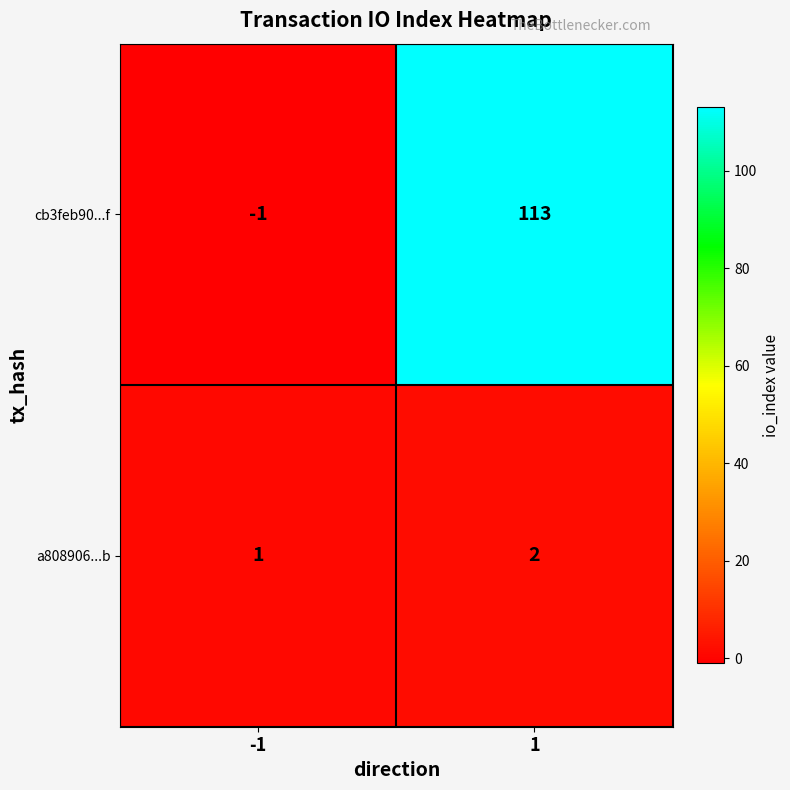

True or false: cb3feb90...f has a value of 176 at 1.

False